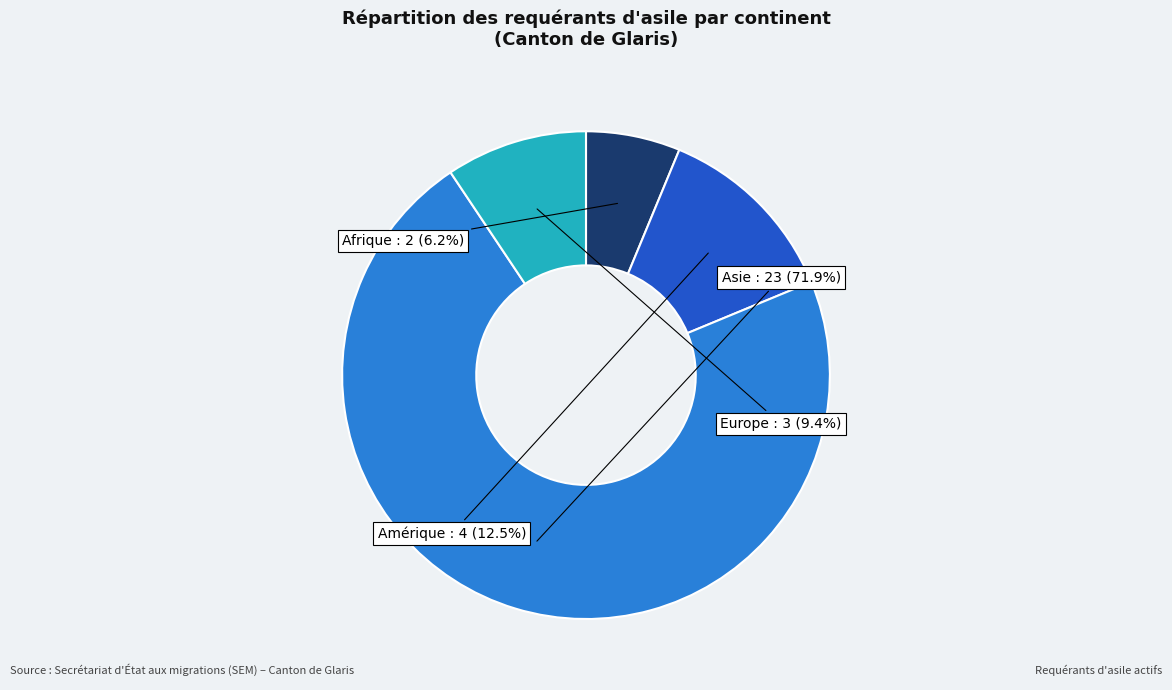

The Afrique slice represents 6% of the pie. True or false?

True